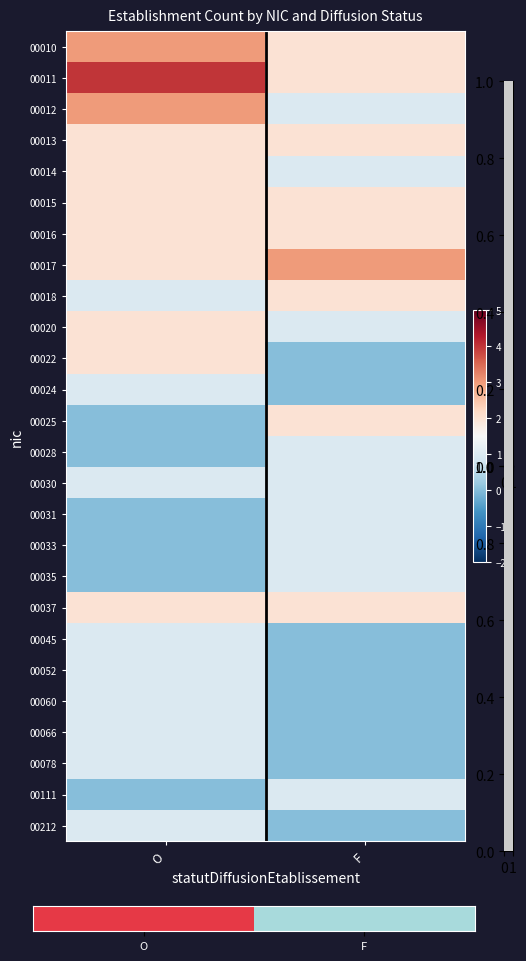

Which label corresponds to the smallest value in the chart?

O